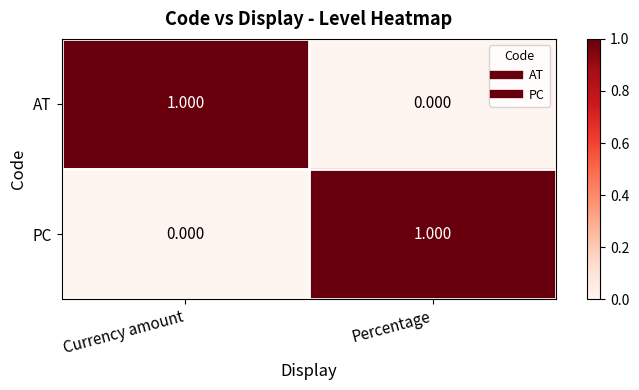

Where is AT nearest to the value 0?

Percentage